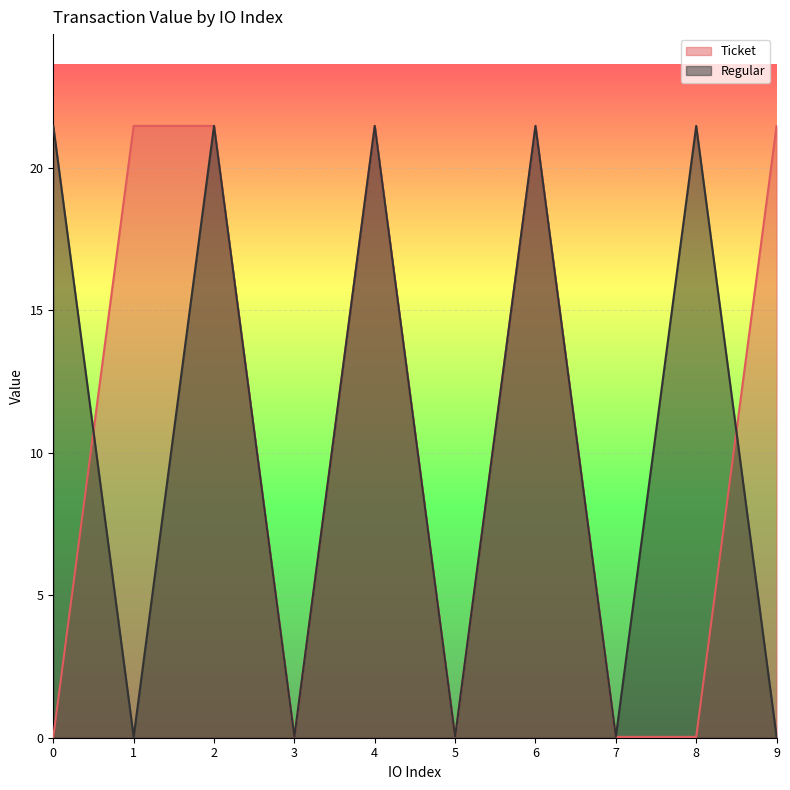

Which series has the widest spread of values?

Ticket